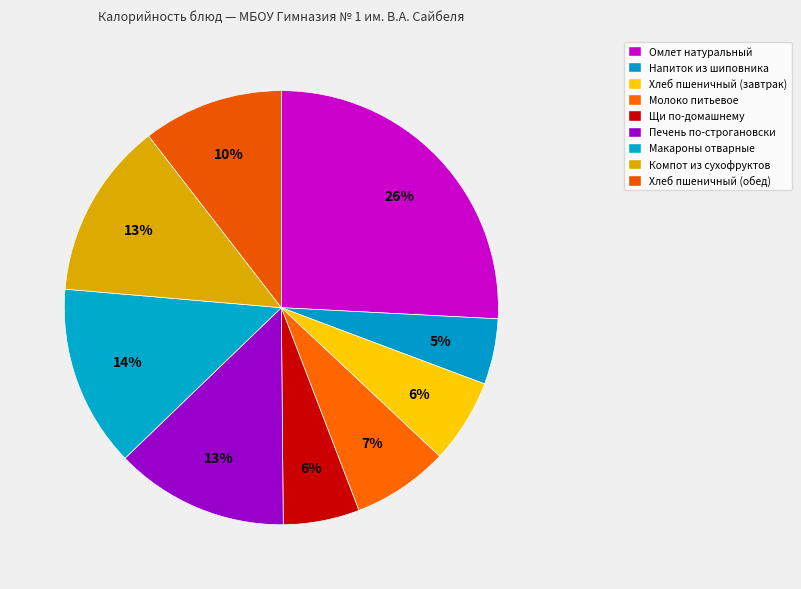

Which category has the biggest portion of the pie?

Омлет натуральный